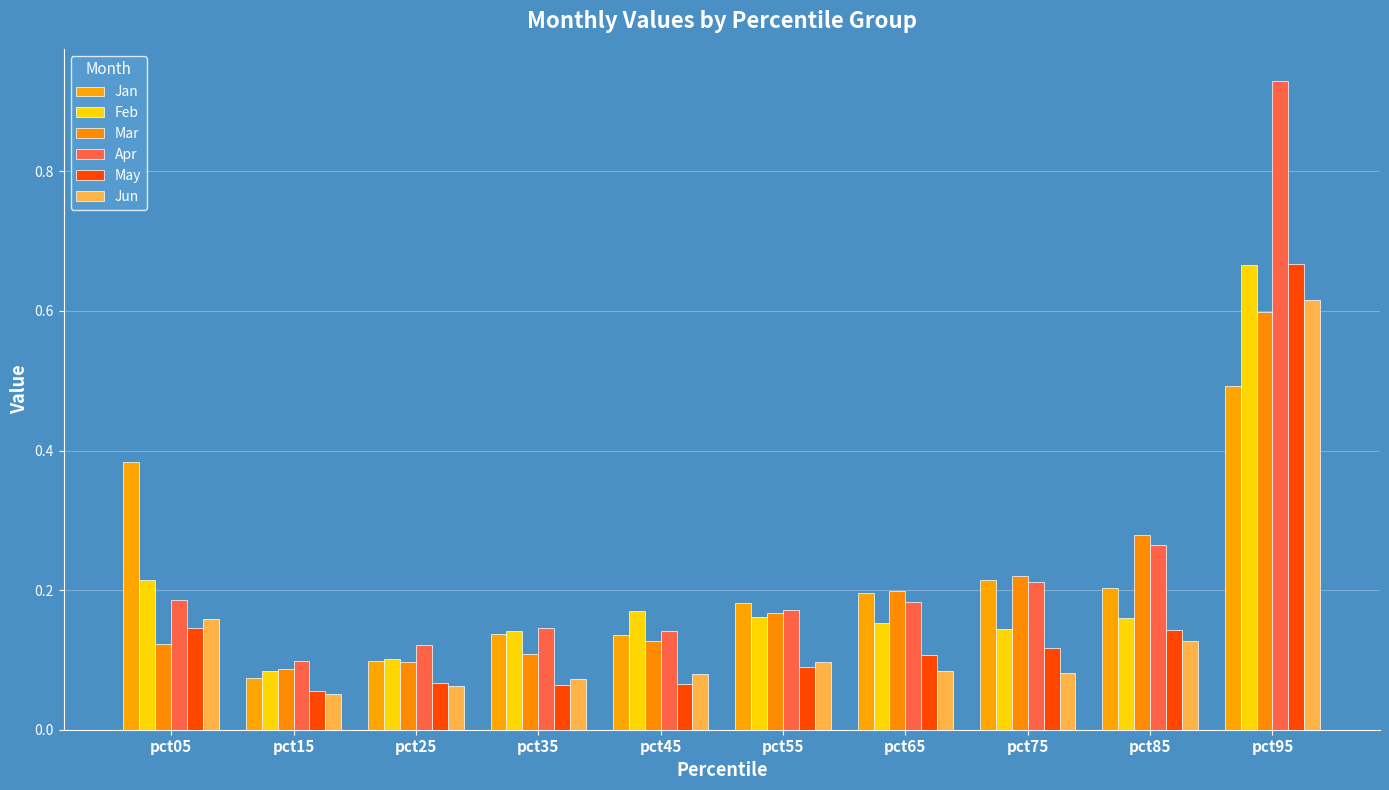

What is the spread (max minus min) of values at pct65?

0.1